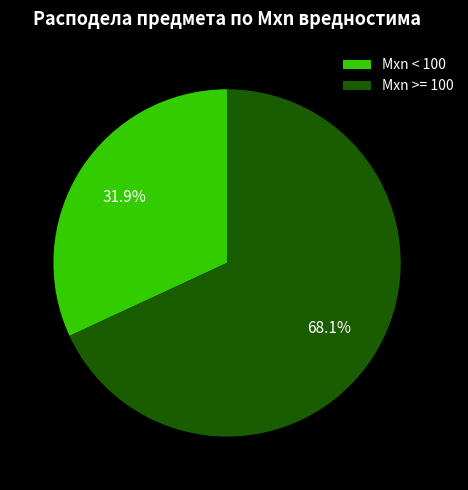

What percentage do Mxn >= 100 and Mxn < 100 together represent?

100.0%